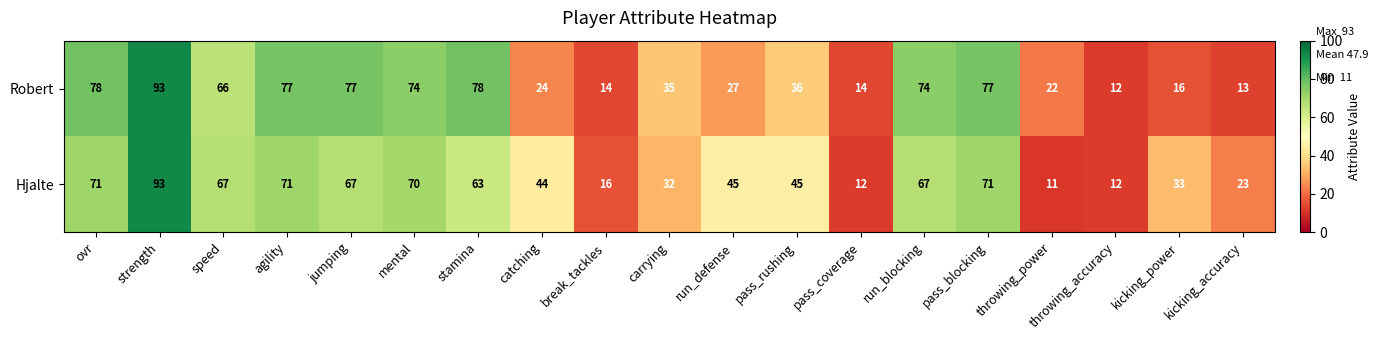

Count the number of data series in this chart.

2